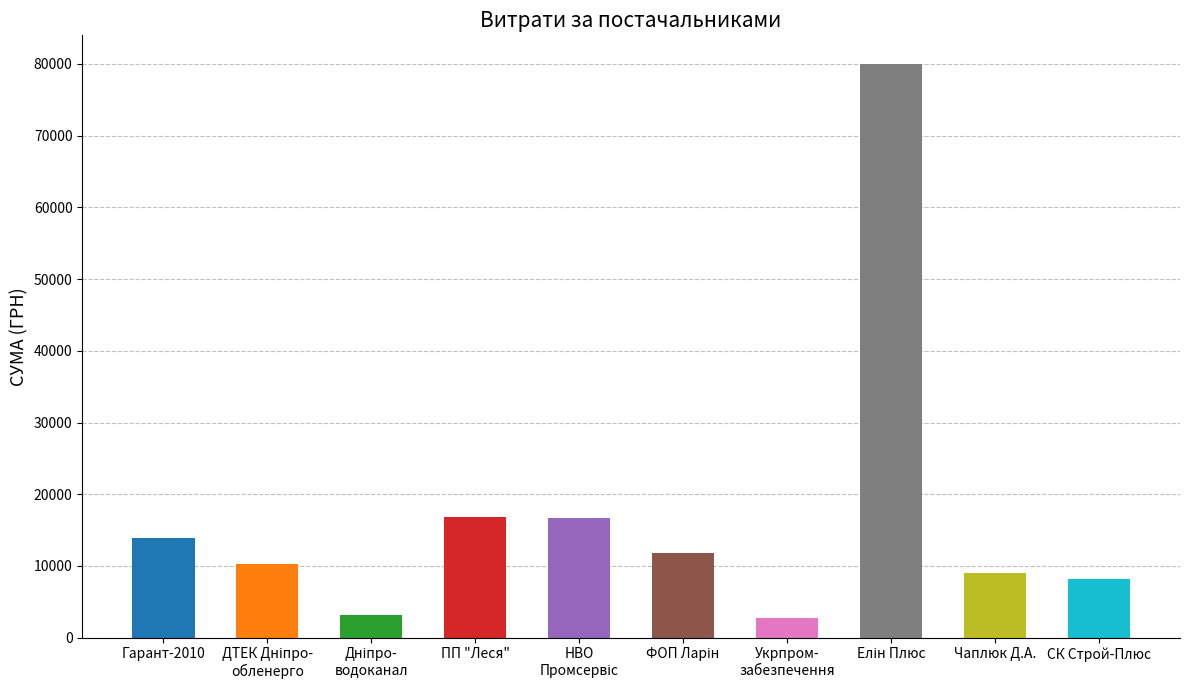

How many values exceed 11793?

5